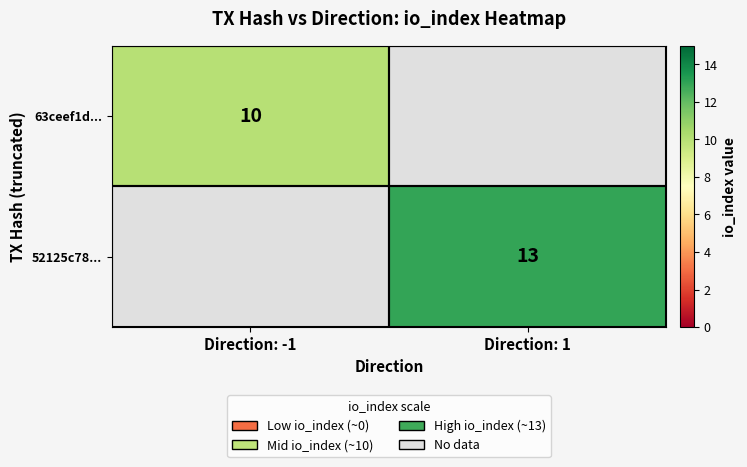

Between Direction: -1 and Direction: 1, which is larger?

Direction: 1